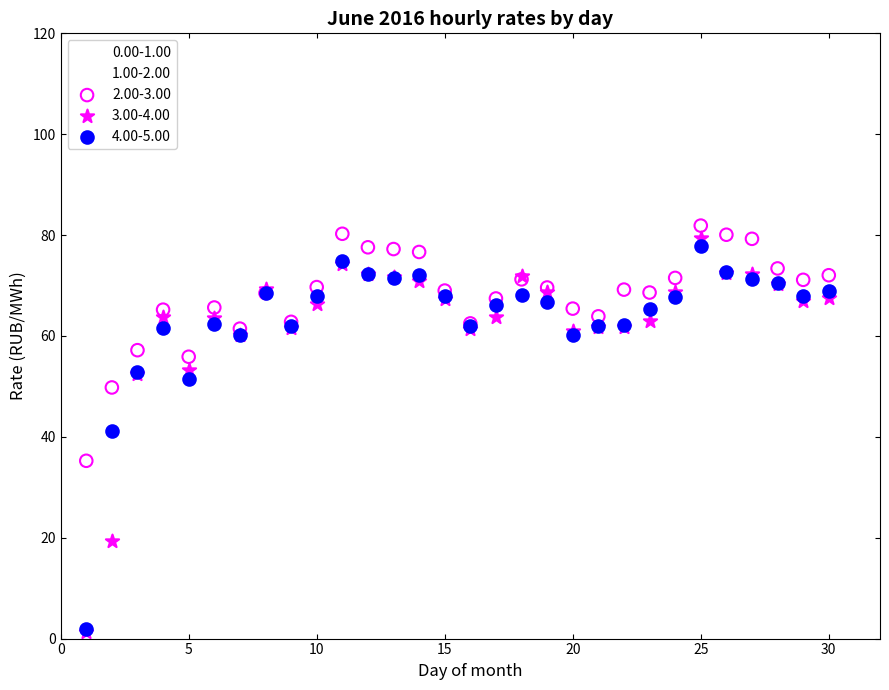

Which series has the largest Y range (max minus min)?

3.00-4.00